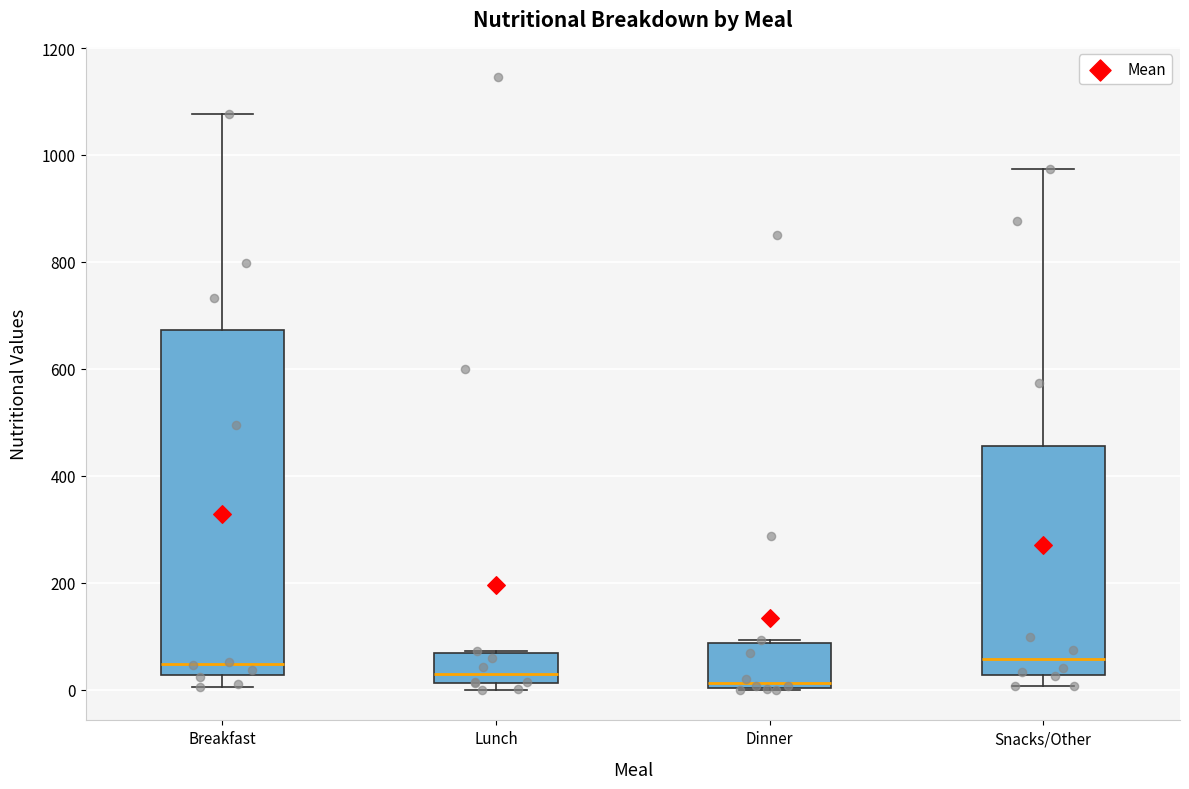

Reading left to right, read every box against the y-axis: the position of its median line, the range the box covers, and the ends of its whiskers. The values are not printed on the chart, so give them approximately, as read against the axis.

Breakfast: median 40, box 20 to 680, whiskers 0 to 1080
Lunch: median 20 (just above the box's lower edge), box 20 to 60, whiskers 0 to 80
Dinner: median 20, box 0 to 80, whiskers 0 to 100
Snacks/Other: median 60, box 20 to 460, whiskers 0 to 980